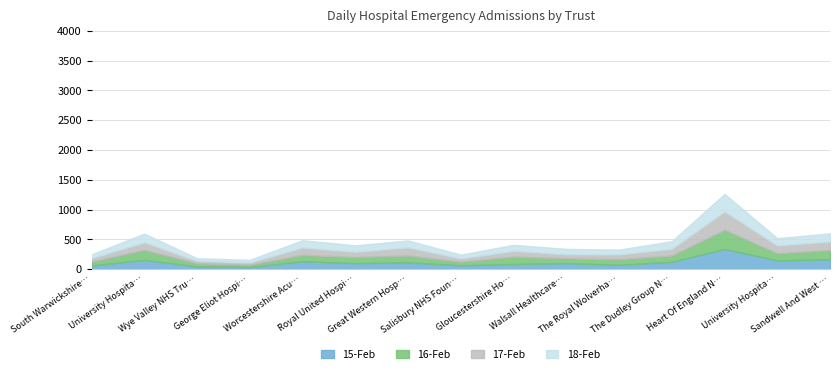

How many categories are shown in the chart?

15